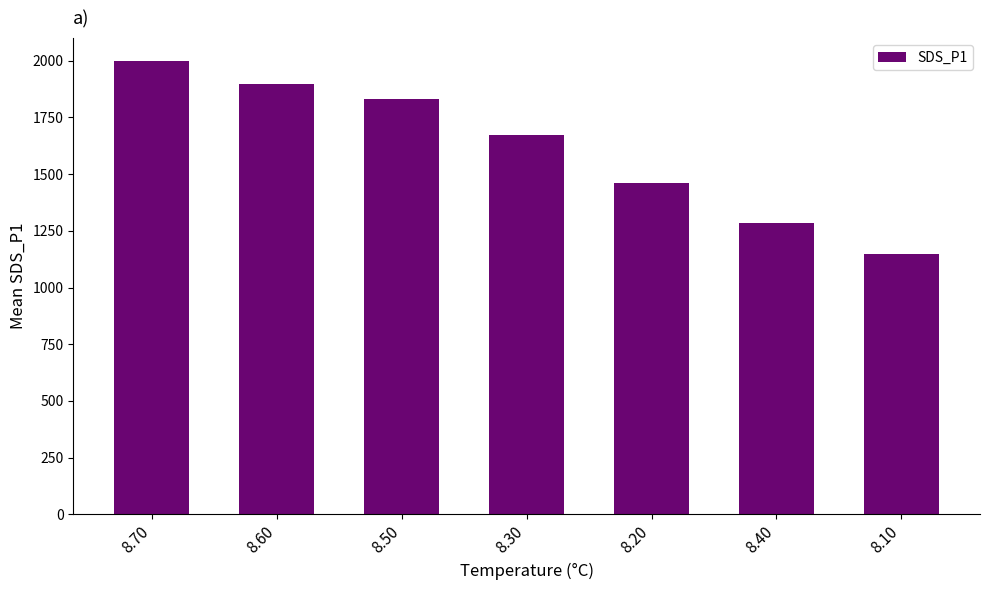

Rank the categories by value from lowest to highest.

8.10, 8.40, 8.20, 8.30, 8.50, 8.60, 8.70